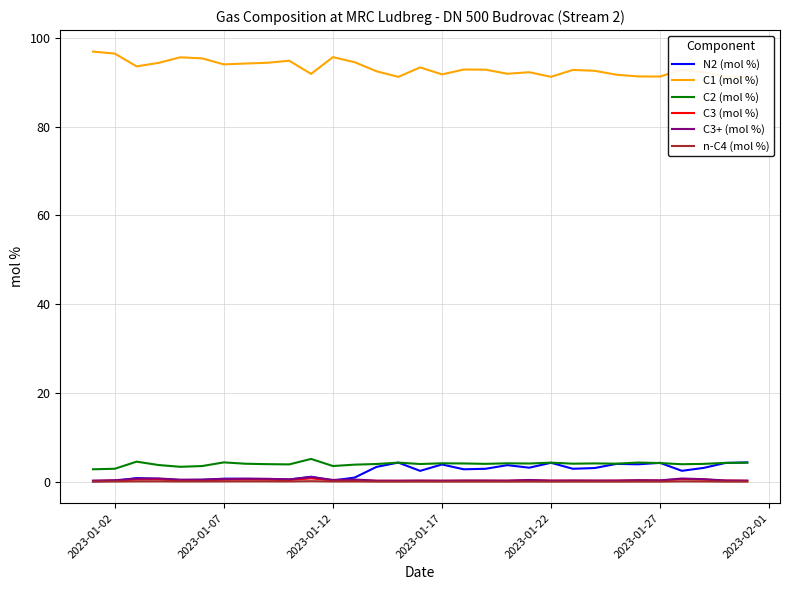

True or false: C2 (mol %) and C3+ (mol %) intersect in this chart.

False